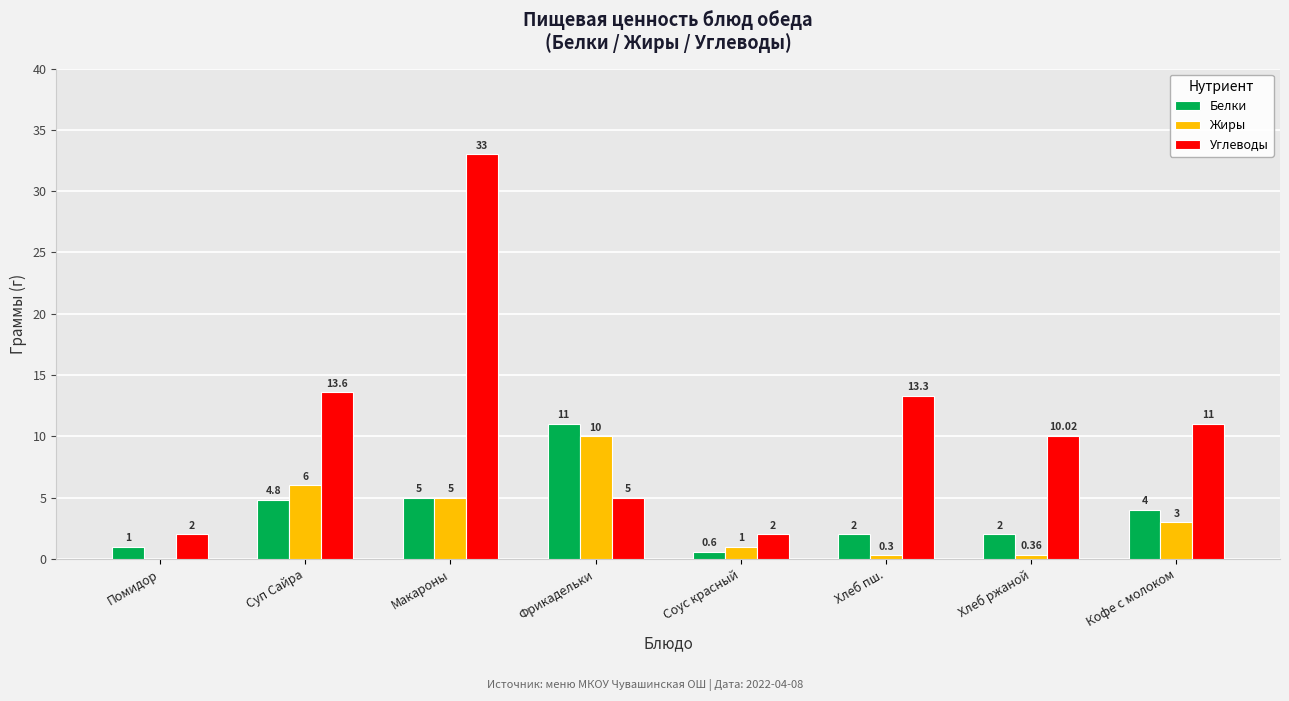

What is the sum of the Белки values at Соус красный and Макароны?

5.6